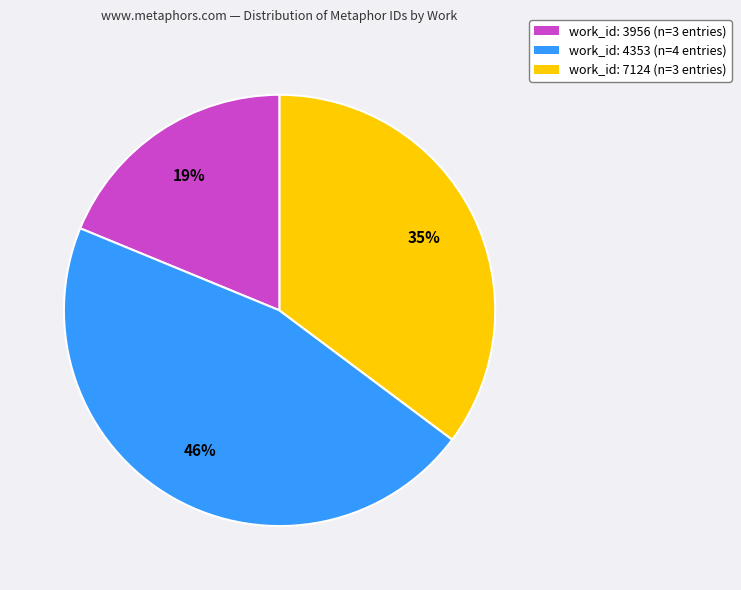

To the nearest percent, what is the difference between the largest and smallest slice percentages?

27%